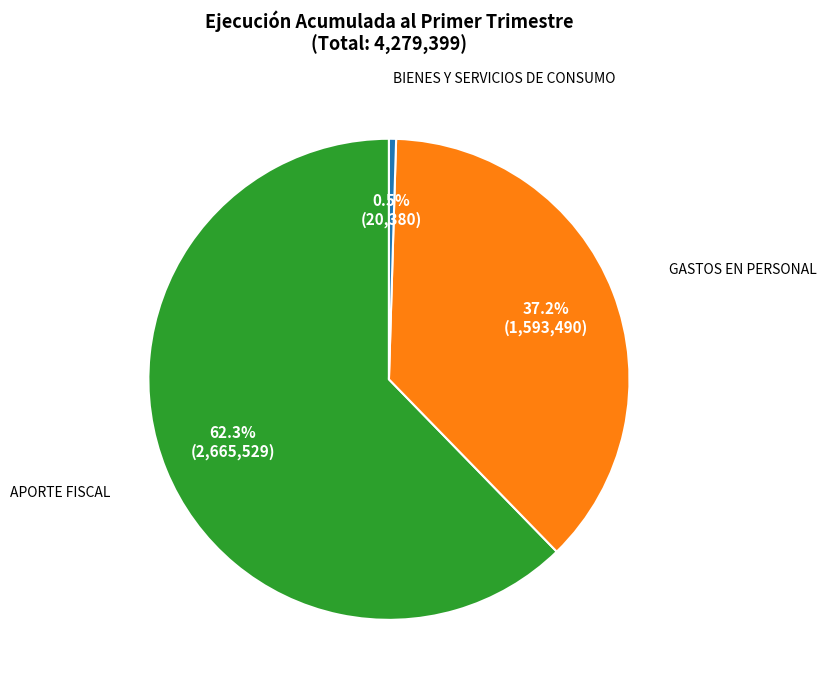

To the nearest percent, what is the average slice percentage?

33%